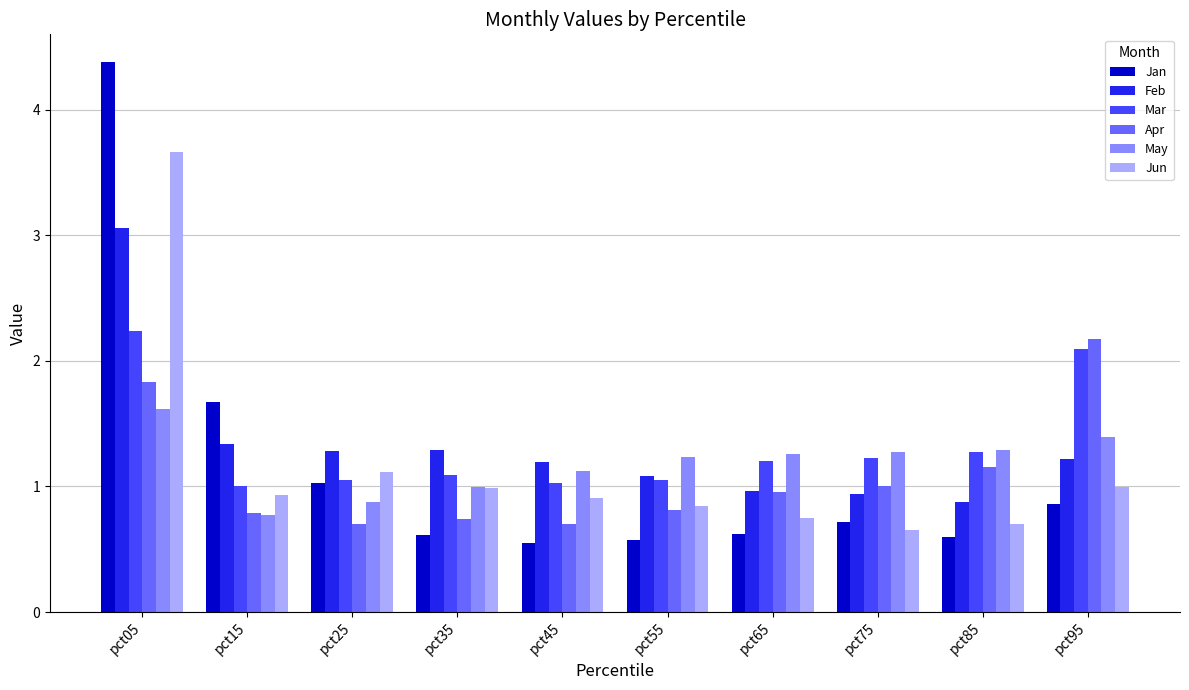

At which category is the sum across all series the highest?

pct05